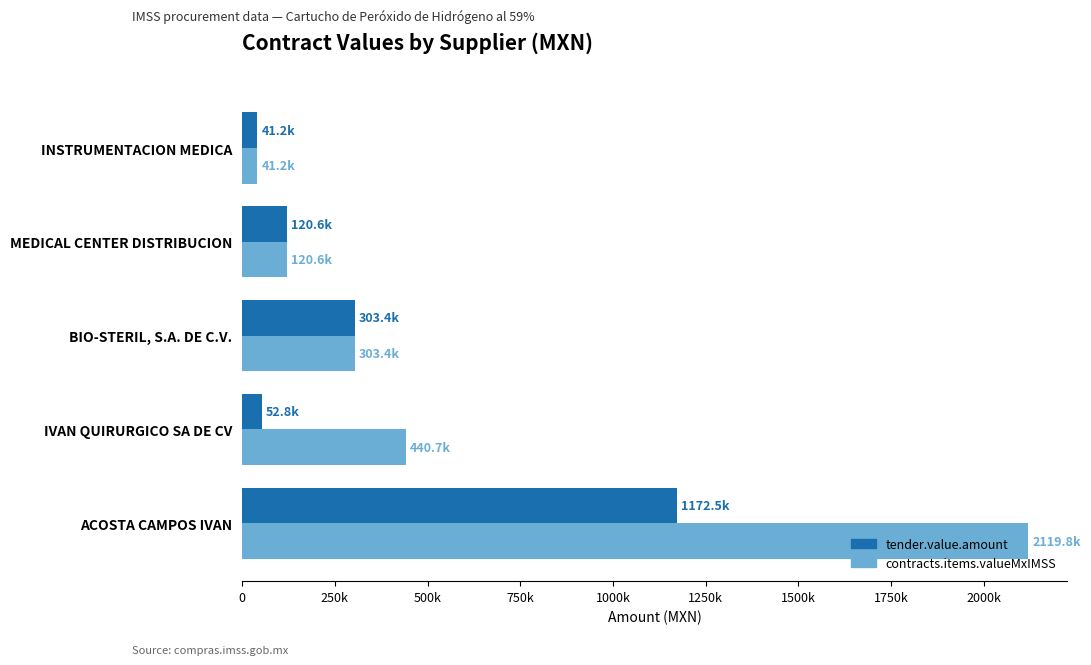

What are all the series names shown in the legend?

tender.value.amount, contracts.items.valueMxIMSS